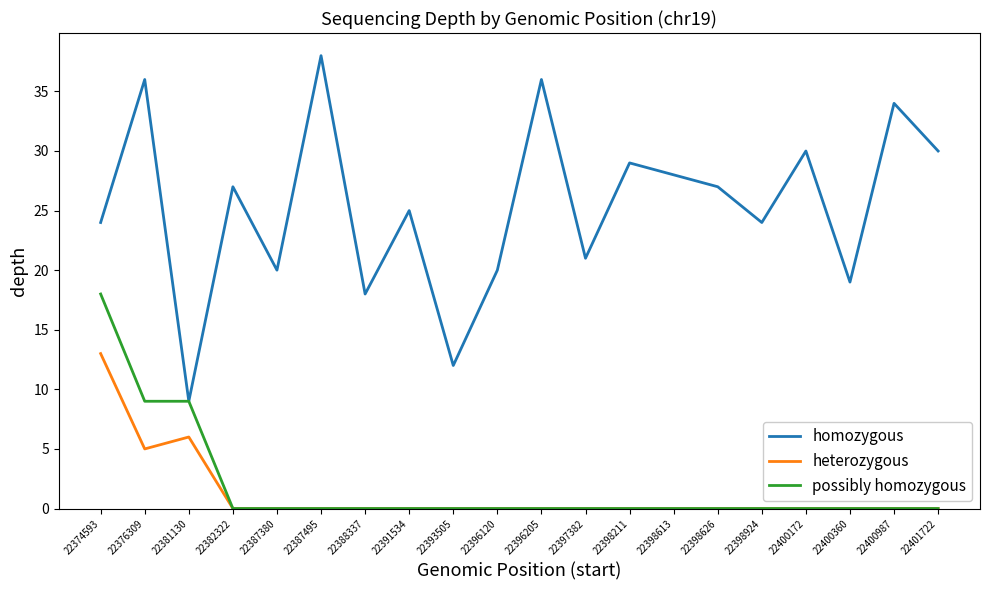

What is the difference between the maximum and second lowest values in the homozygous series?

26